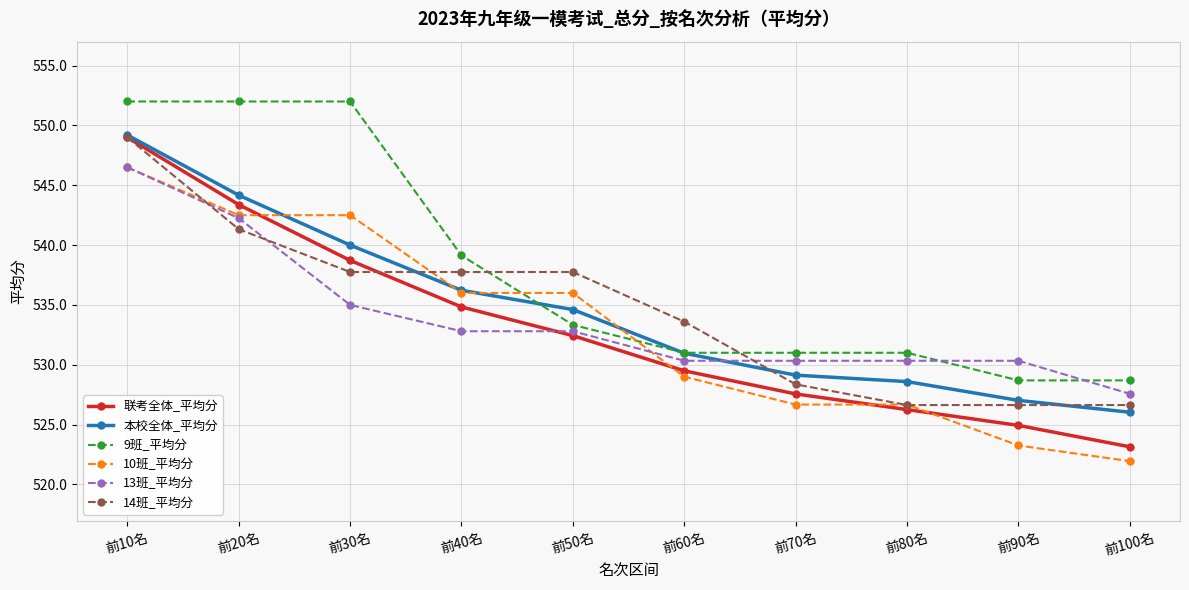

What are all the series names shown in the legend?

联考全体_平均分, 本校全体_平均分, 9班_平均分, 10班_平均分, 13班_平均分, 14班_平均分